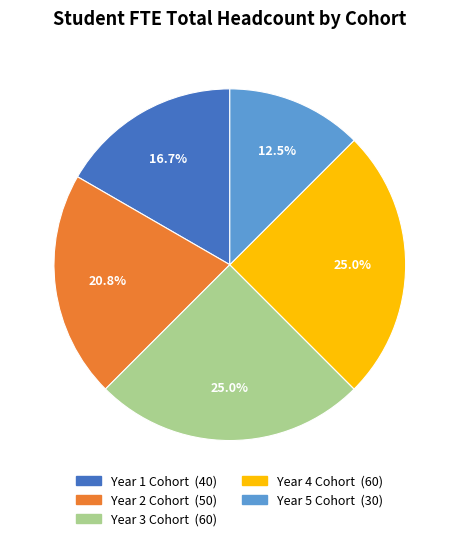

To the nearest percent, what is the difference between the Year 2 Cohort and Year 3 Cohort slice percentages?

4%